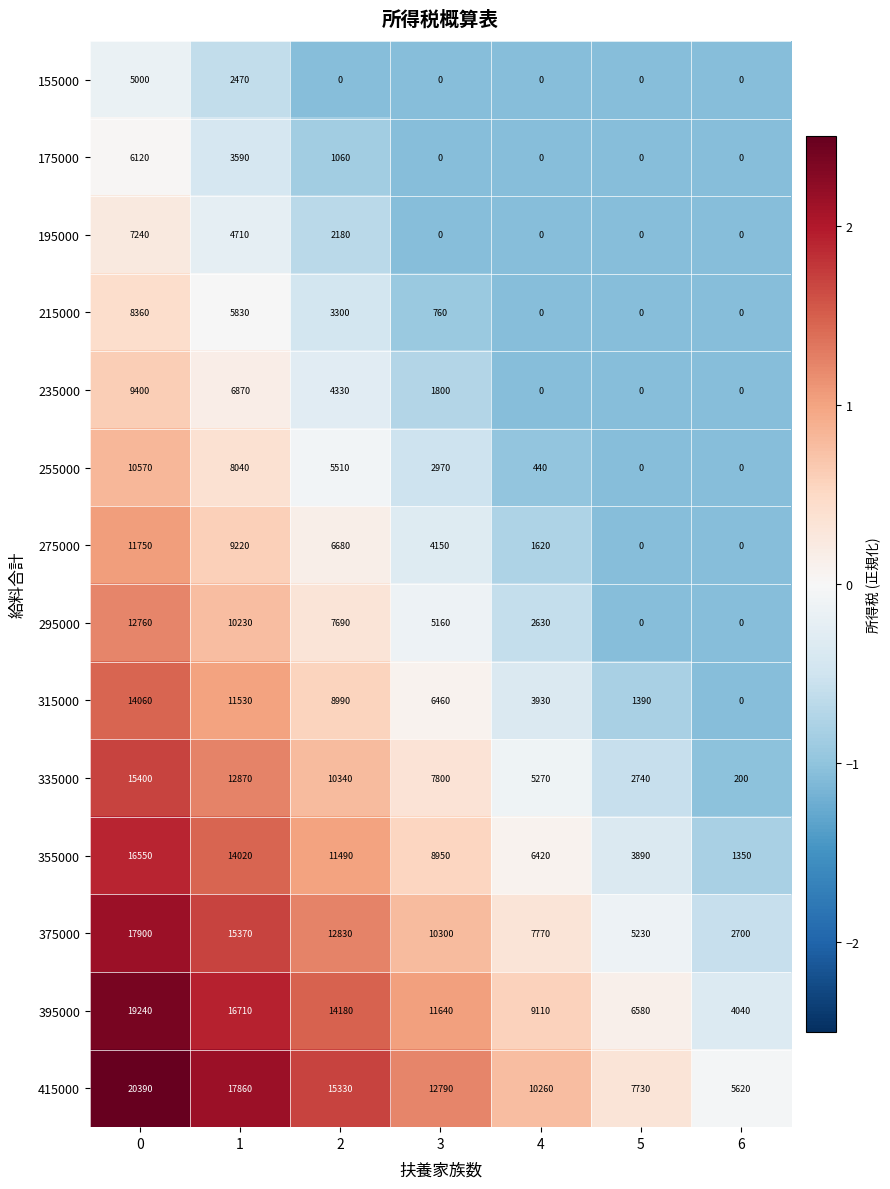

List the series in order of their peak value, lowest first.

155000, 175000, 195000, 215000, 235000, 255000, 275000, 295000, 315000, 335000, 355000, 375000, 395000, 415000